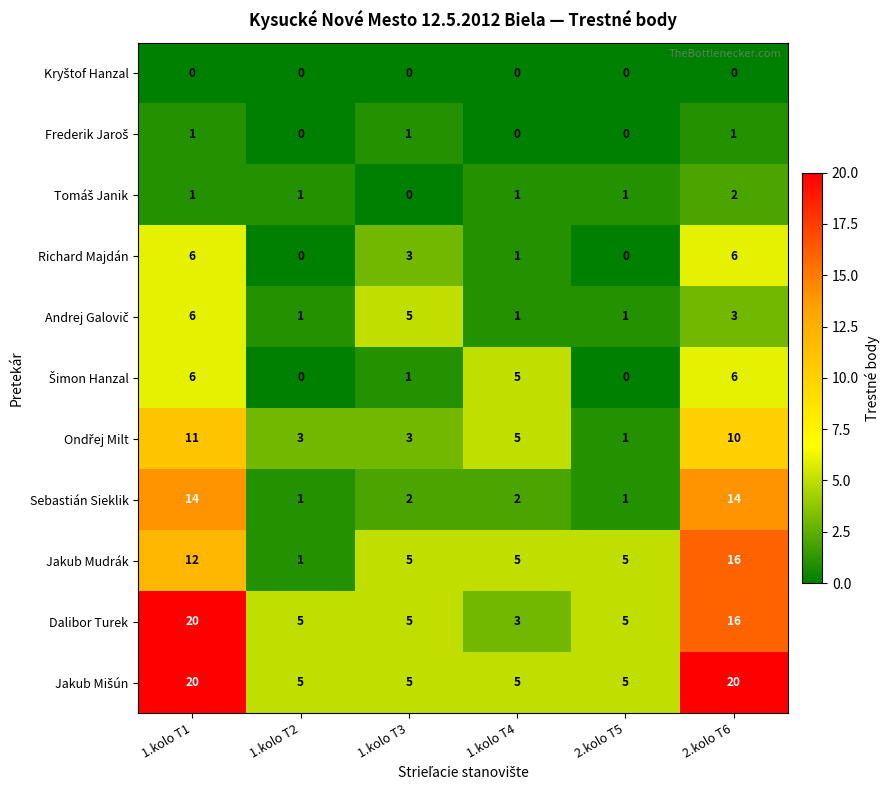

How many series are shown in this chart?

11